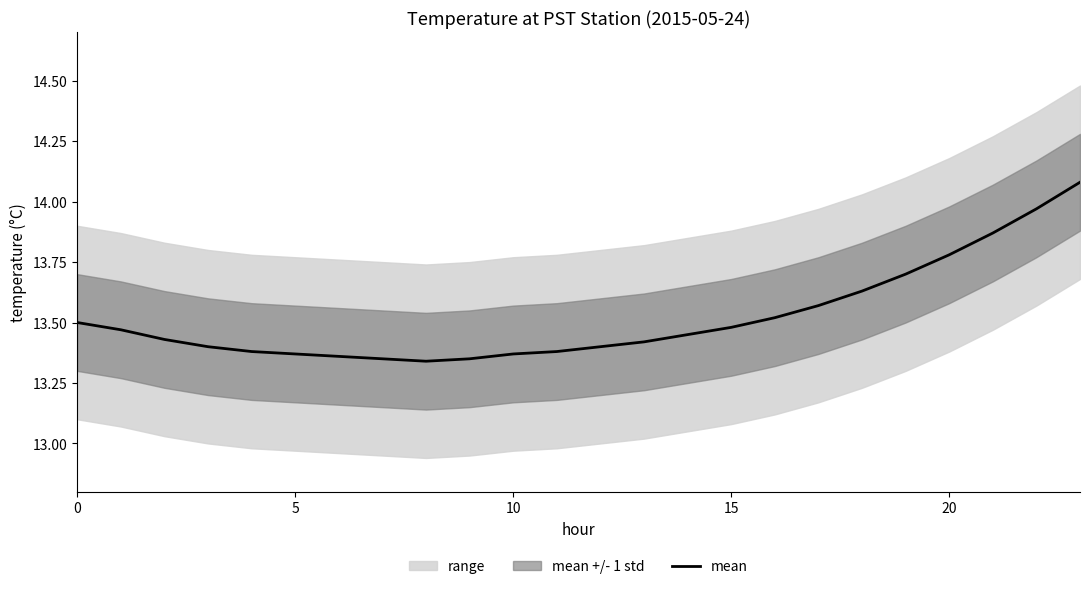

True or false: the data shows 5.0 at 20.

False